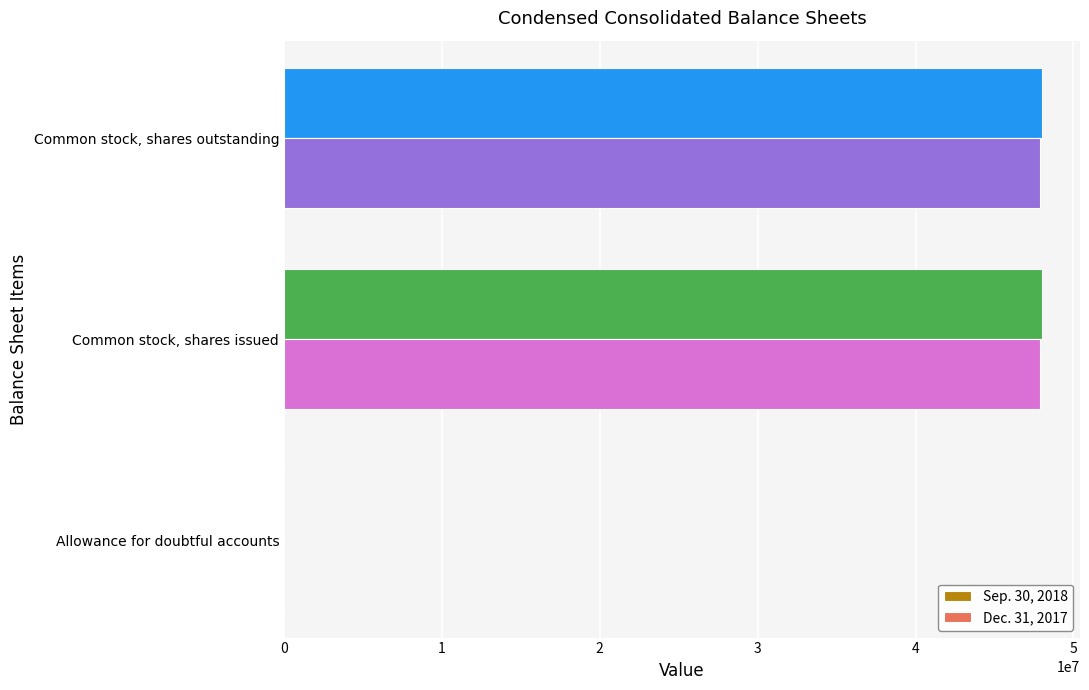

The value of Sep. 30, 2018 at Common stock, shares outstanding is 13010187. True or false?

False